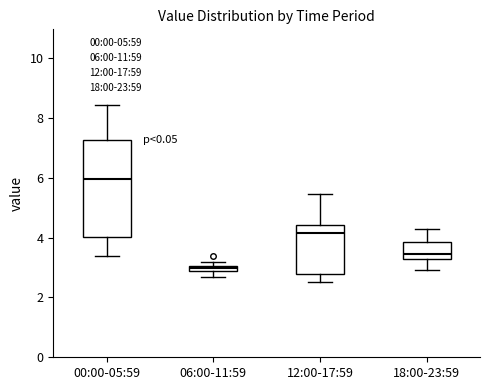

Which box's median line is the highest?

00:00-05:59